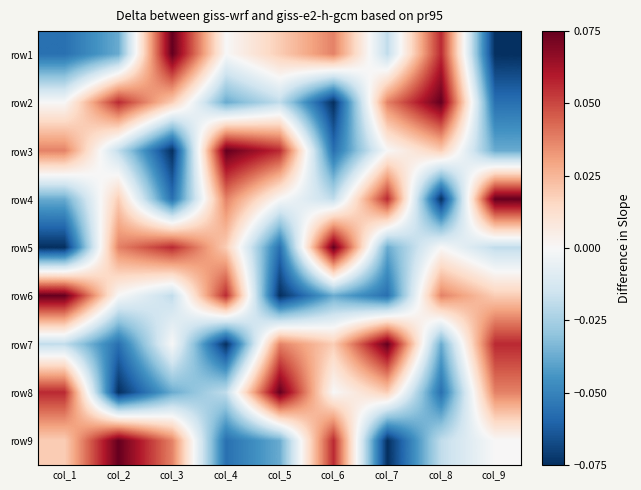

What is the difference between the highest and lowest values at col_8?

0.1